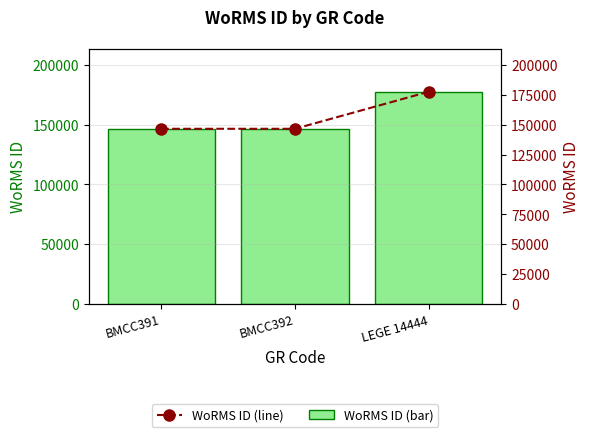

Reading right to left, list all the values displayed in this chart.

WoRMS ID (bar): LEGE 14444=177615	BMCC392=146551	BMCC391=146551
WoRMS ID (line): LEGE 14444=177615	BMCC392=146551	BMCC391=146551